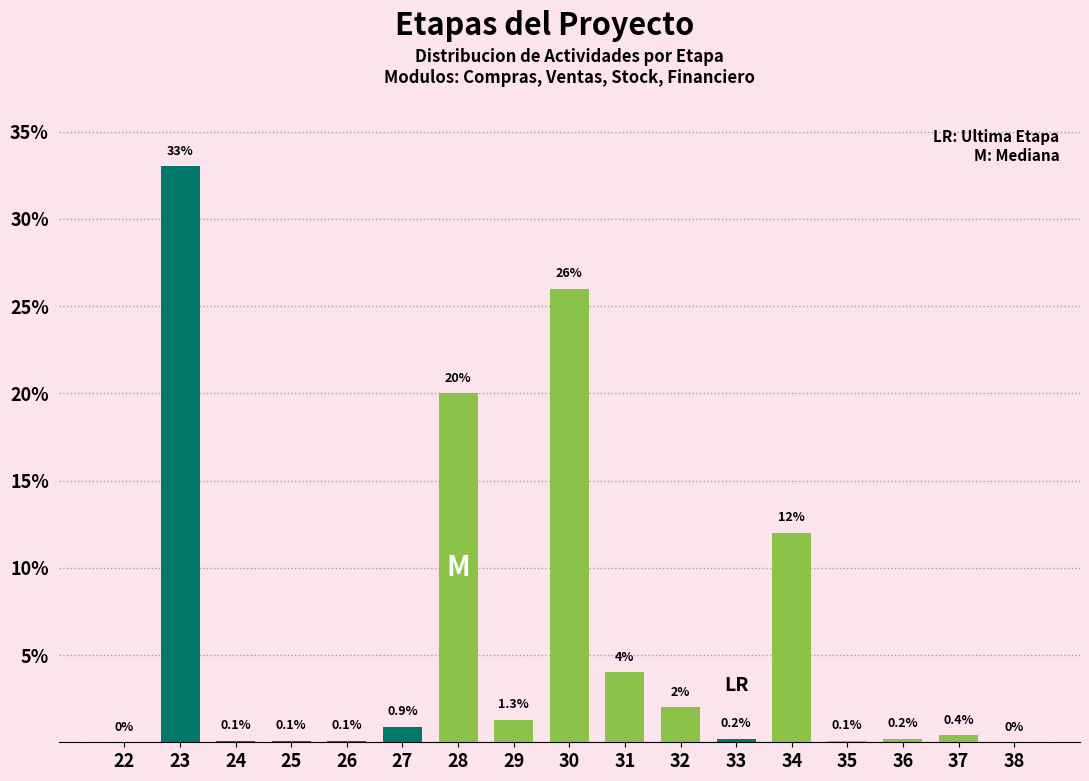

Reading left to right, list all the values displayed in this chart.

22=0.0	23=33.0	24=0.1	25=0.1	26=0.1	27=0.9	28=20.0	29=1.3	30=26.0	31=4.0	32=2.0	33=0.2	34=12.0	35=0.1	36=0.2	37=0.4	38=0.0